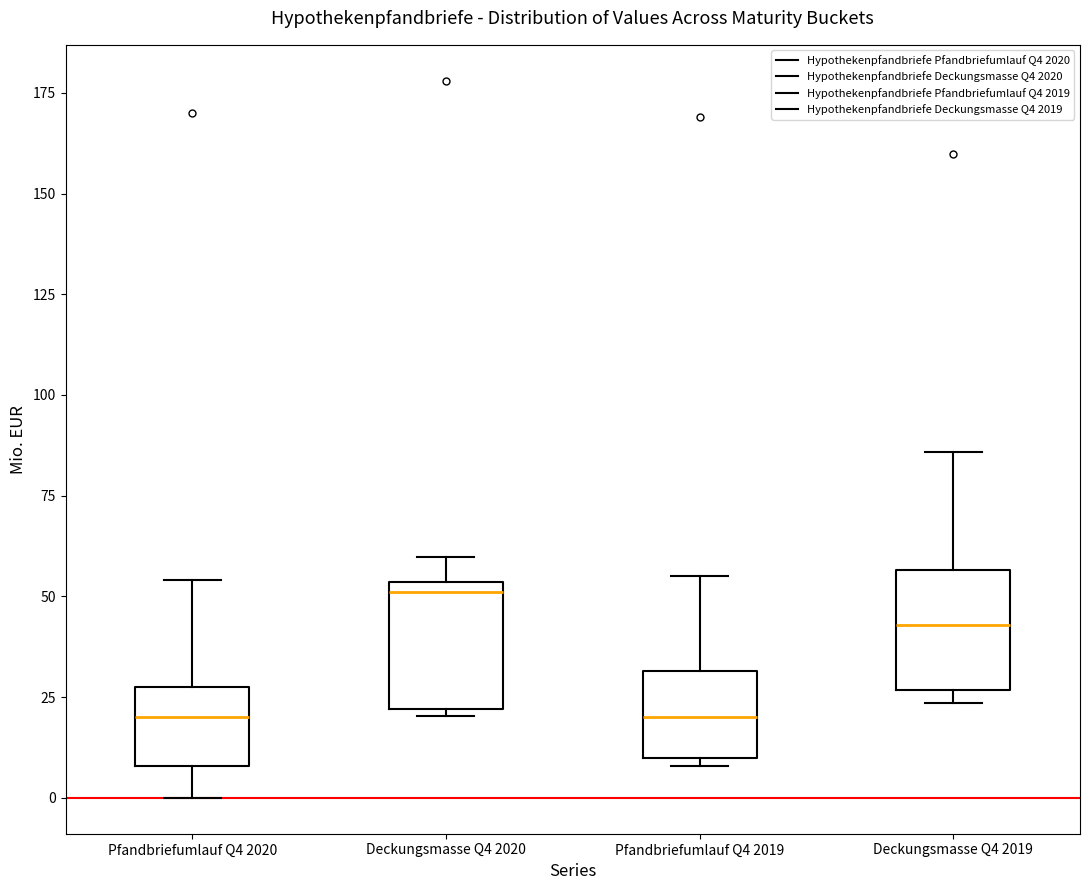

Reading left to right, read every box against the y-axis: the position of its median line, the range the box covers, and the ends of its whiskers. The values are not printed on the chart, so give them approximately, as read against the axis.

Pfandbriefumlauf Q4 2020: median 20, box 10 to 30, whiskers 0 to 55
Deckungsmasse Q4 2020: median 50, box 20 to 55, whiskers 20 (just below the box's lower edge) to 60
Pfandbriefumlauf Q4 2019: median 20, box 10 to 30, whiskers 10 (just below the box's lower edge) to 55
Deckungsmasse Q4 2019: median 45, box 25 to 55, whiskers 25 (just below the box's lower edge) to 85